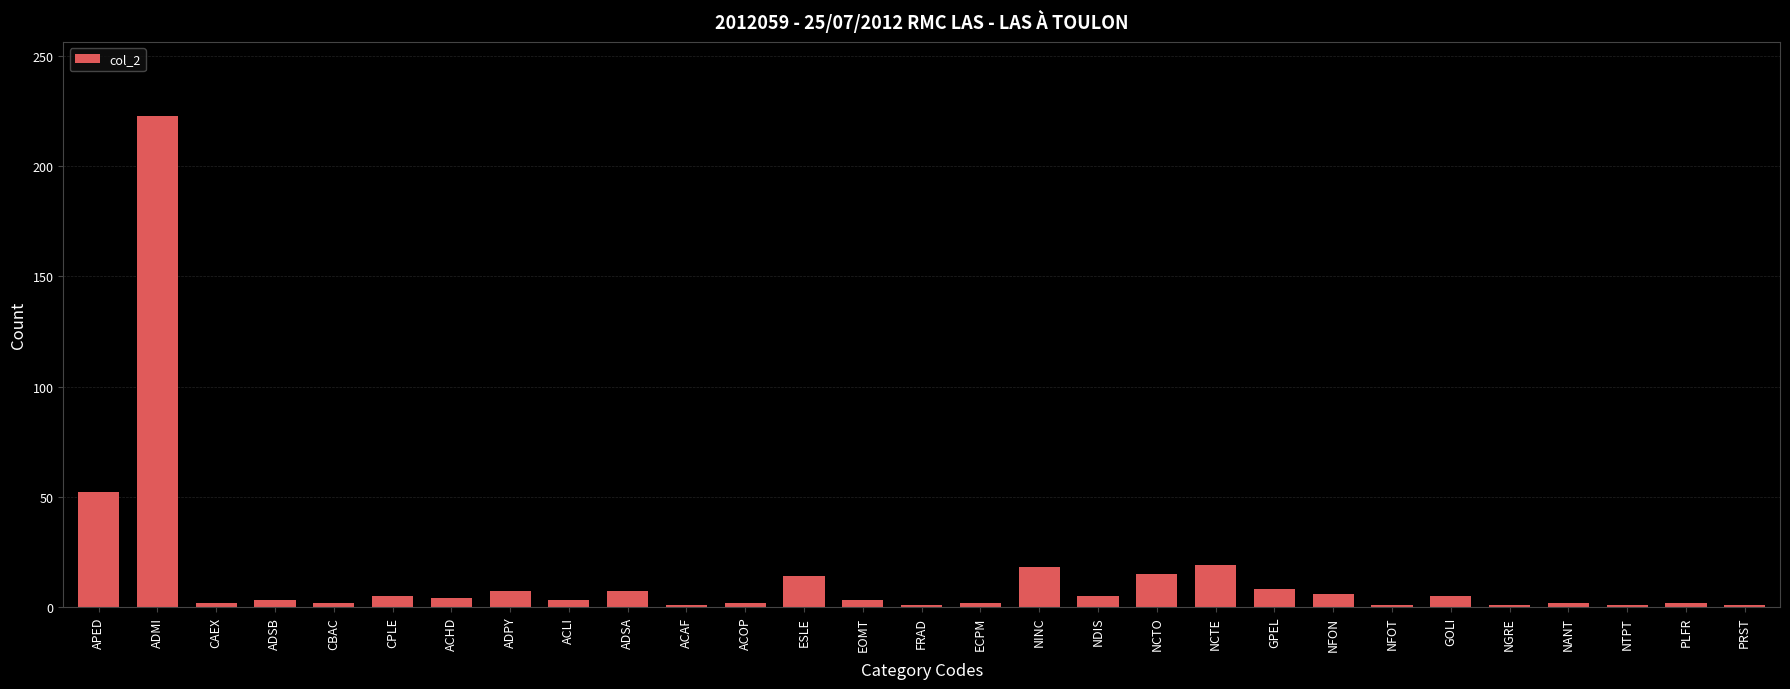

What position from the right is ADSA?

20